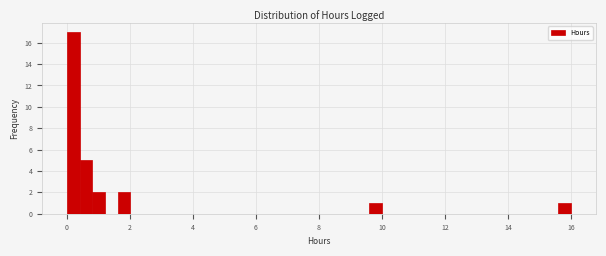

Read against the x-axis, roughly where is the centre of the tallest bar?

0.2